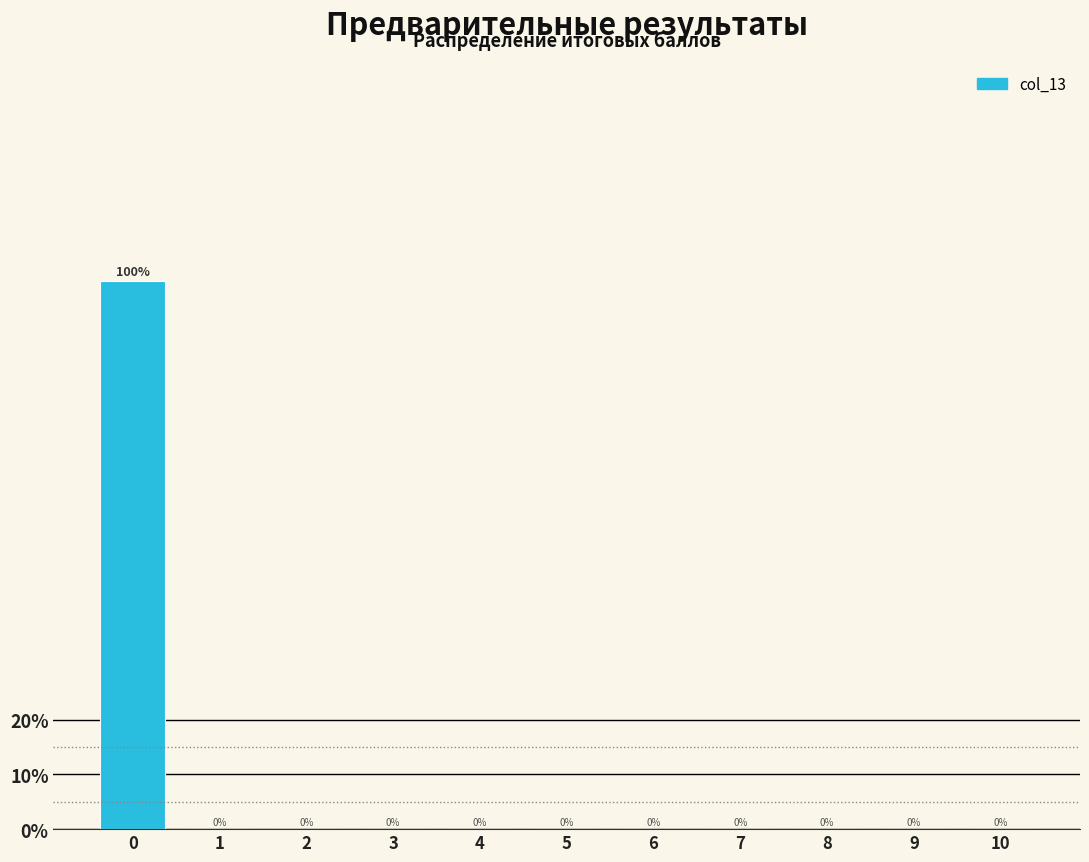

Reading left to right, extract all data points from this chart.

0=100	1=0	2=0	3=0	4=0	5=0	6=0	7=0	8=0	9=0	10=0